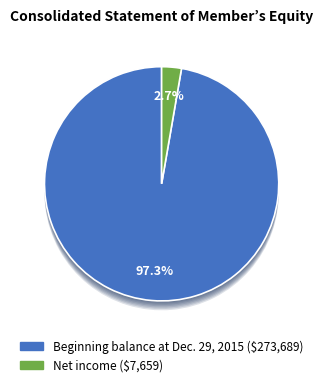

Is it true that Beginning balance at Dec. 29, 2015 is 97% of the pie?

True